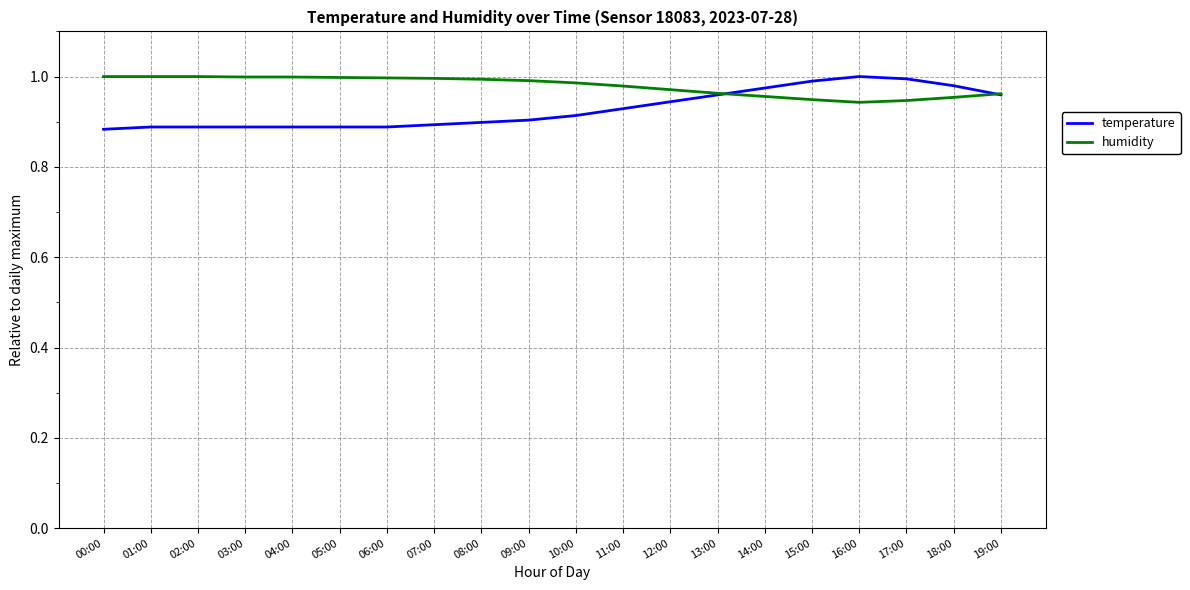

True or false: humidity has a value of 0.7 at 05:00.

False